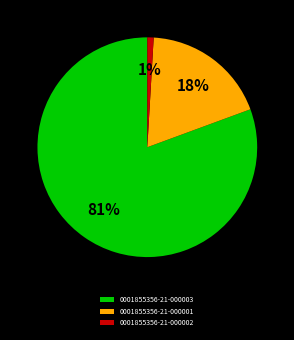

Is it true that 0001855356-21-000002 is 7% of the pie?

False